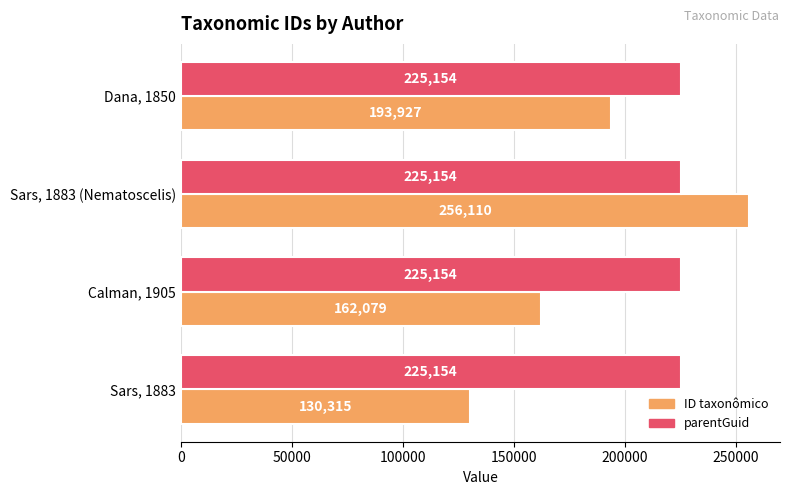

The value of ID taxonômico at Calman, 1905 is 40968. True or false?

False